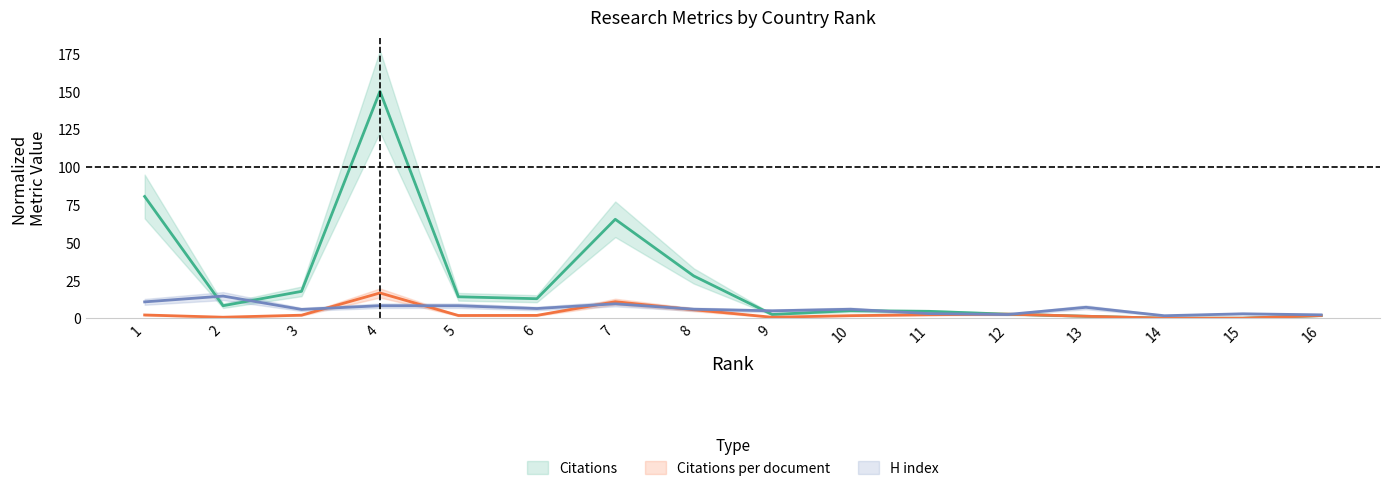

Which label corresponds to the largest value in the chart?

4